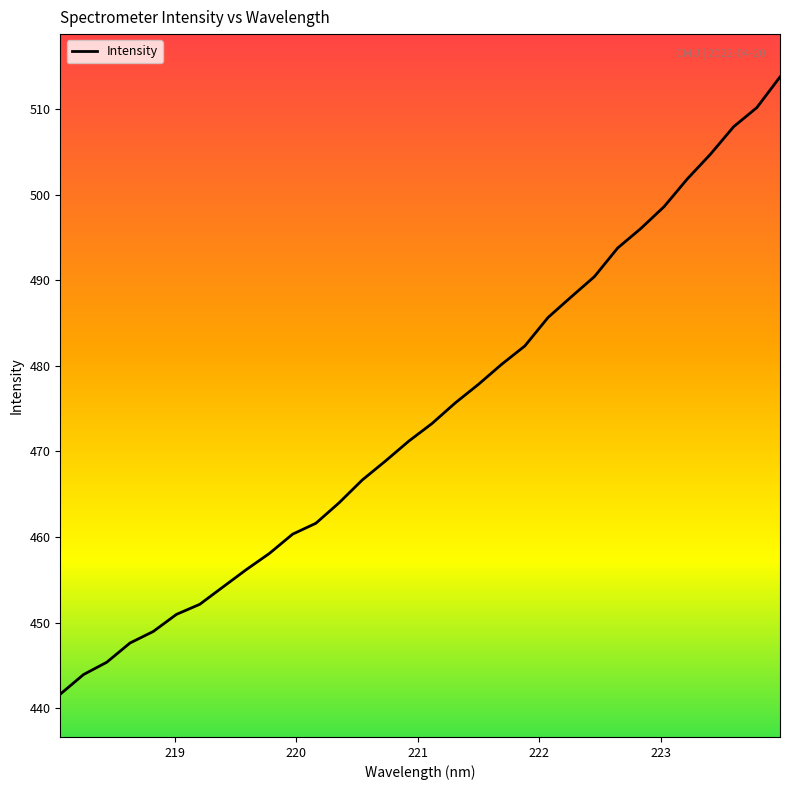

What is the difference between the maximum and minimum values?

72.1